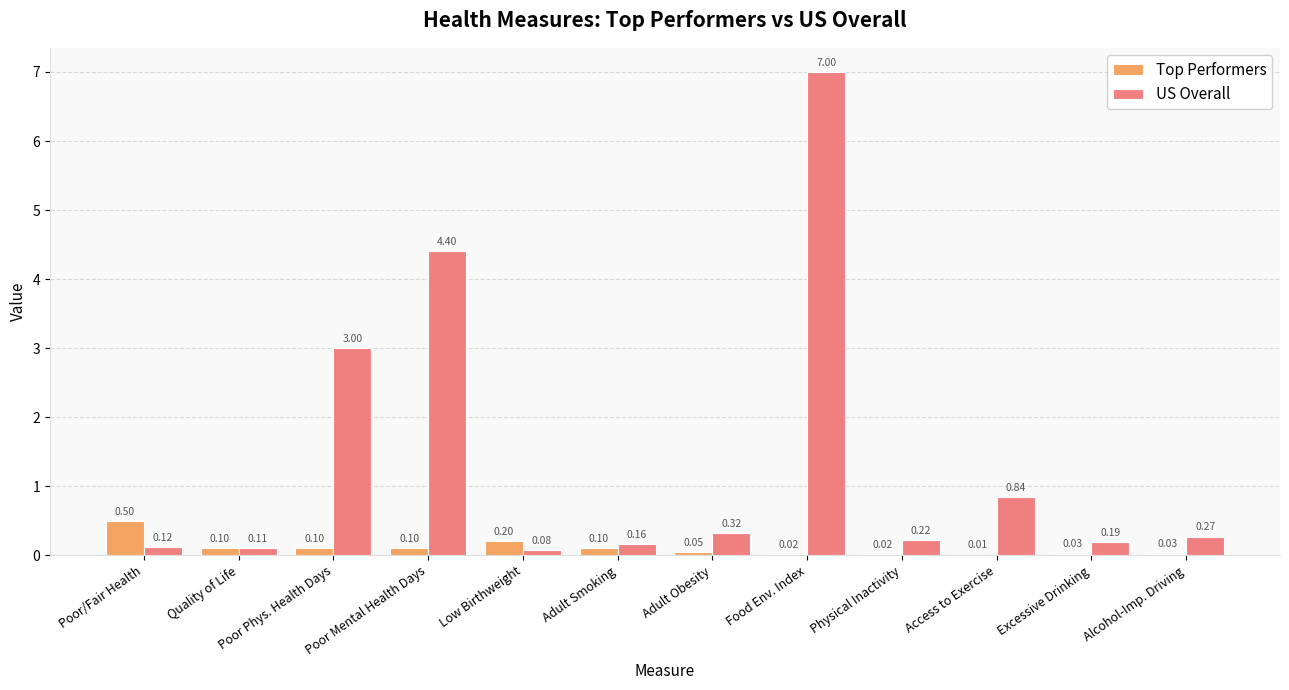

Which series has the largest total across all categories?

US Overall